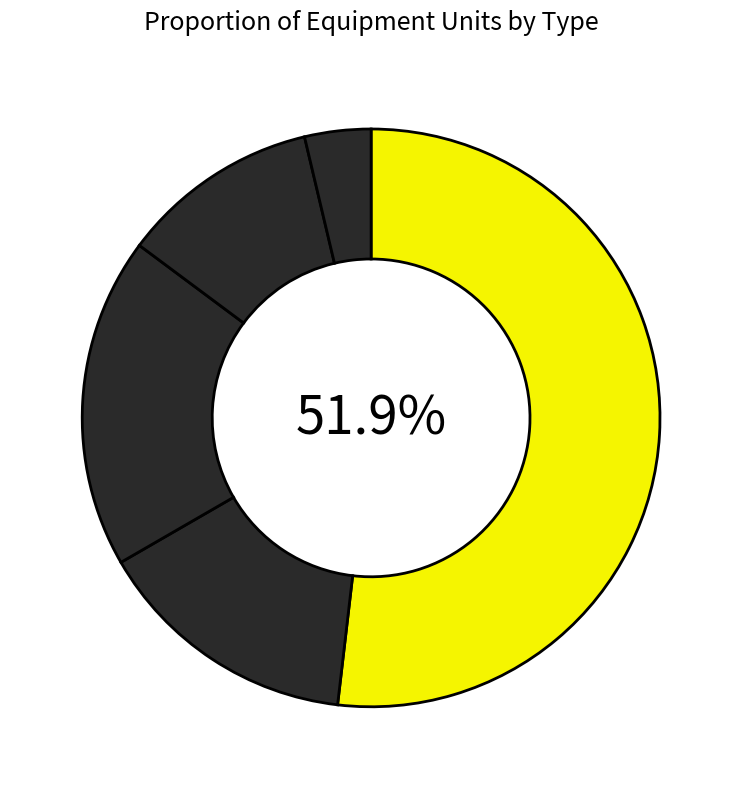

Count the number of slices in the pie.

5